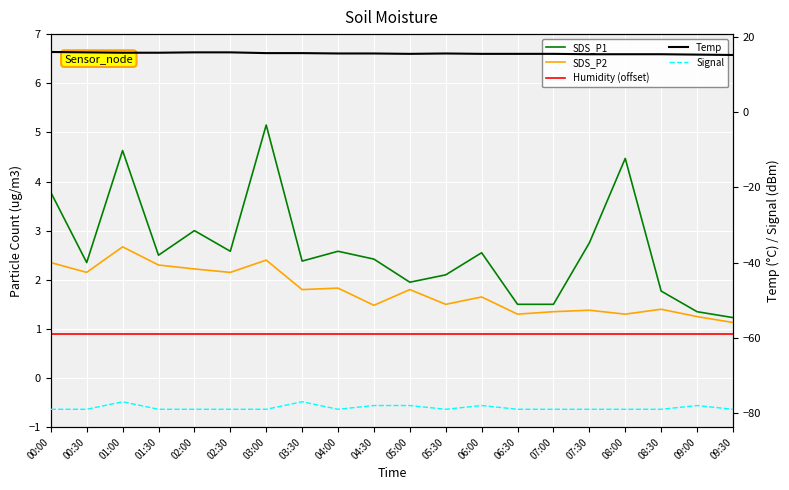

At which category is the sum across all series the highest?

01:00